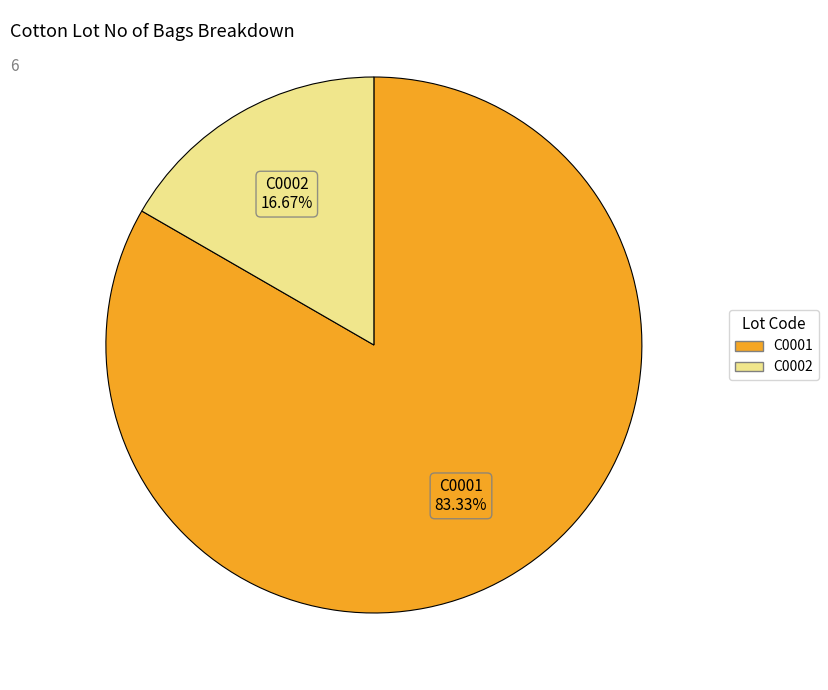

What is the majority slice?

C0001